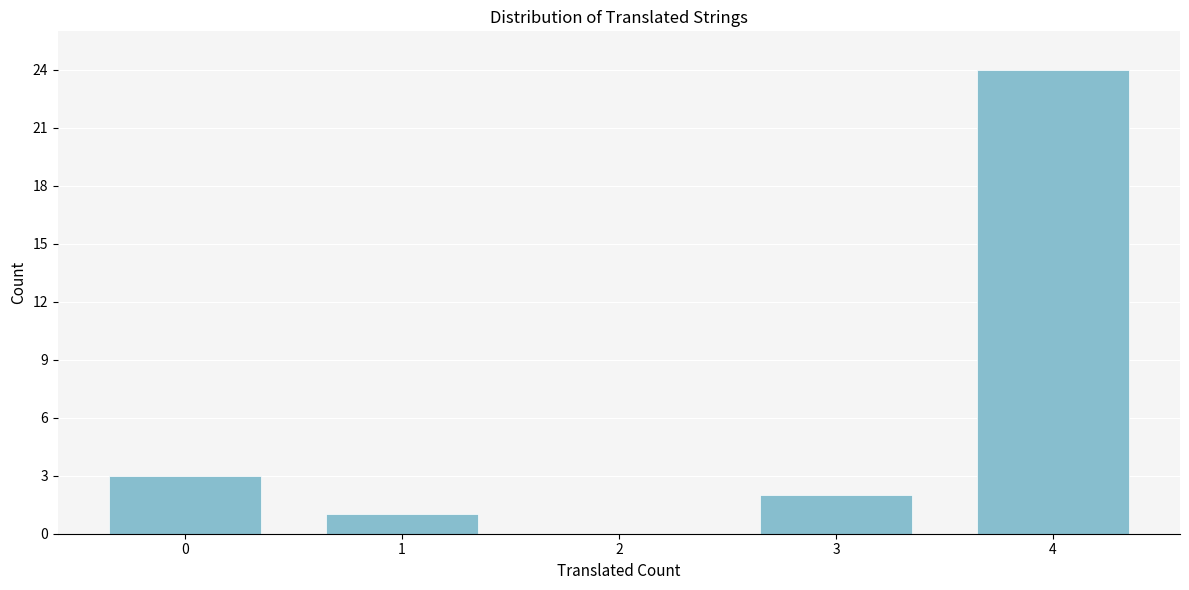

What is the maximum value shown in the chart?

24